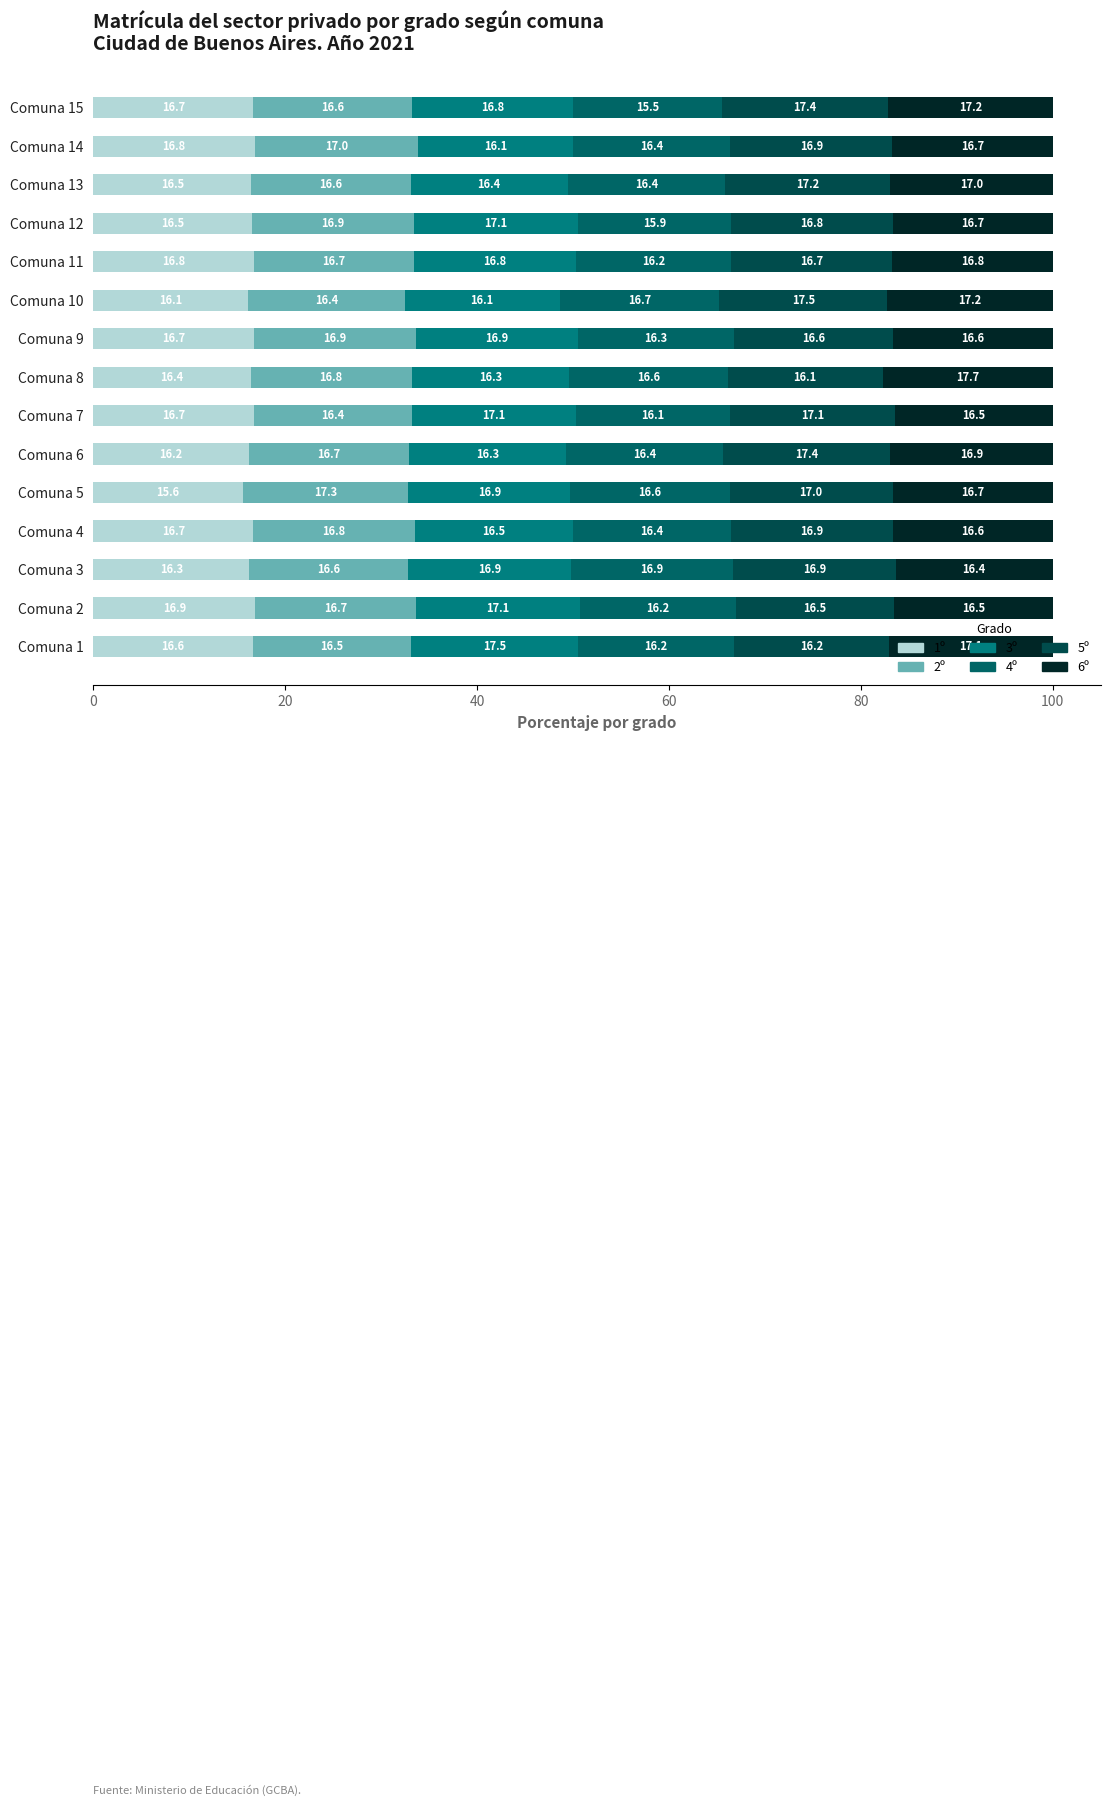

How many data points in 1º are less than 16?

1